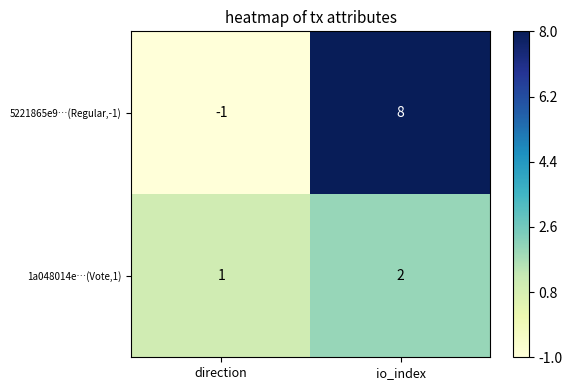

Reading left to right, list all the values displayed in this chart.

5221865e9…(Regular,-1): -1	8
1a048014e…(Vote,1): 1	2